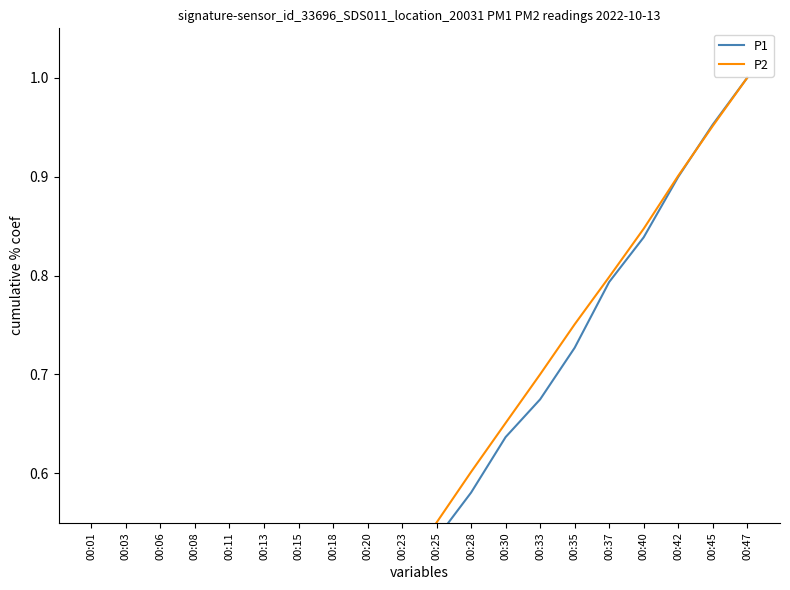

At 00:45, list the series in order from smallest to largest.

P2, P1